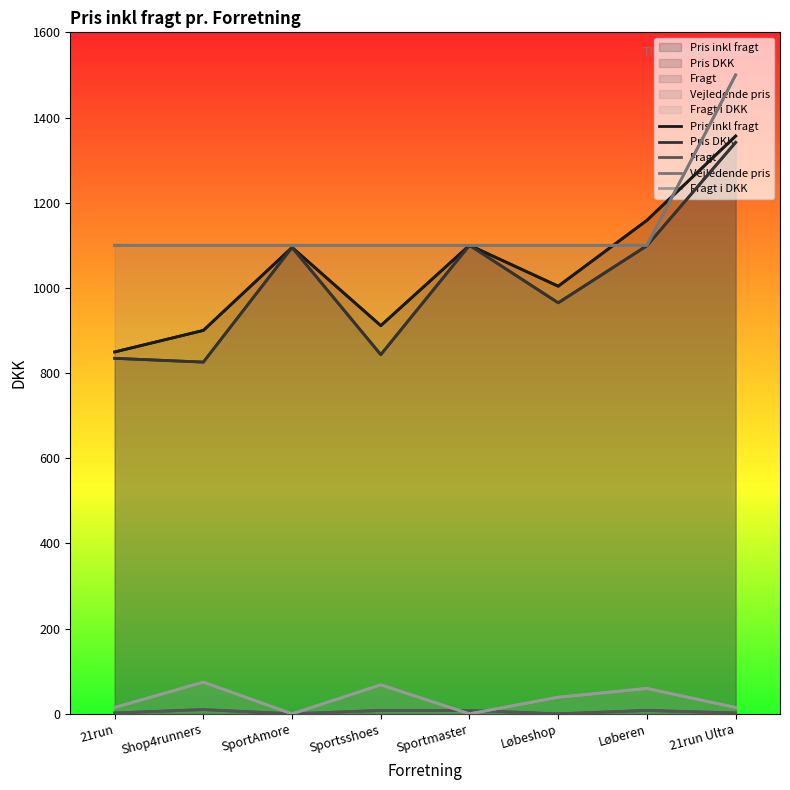

Is it true that Fragt equals -6.9 at SportAmore?

False